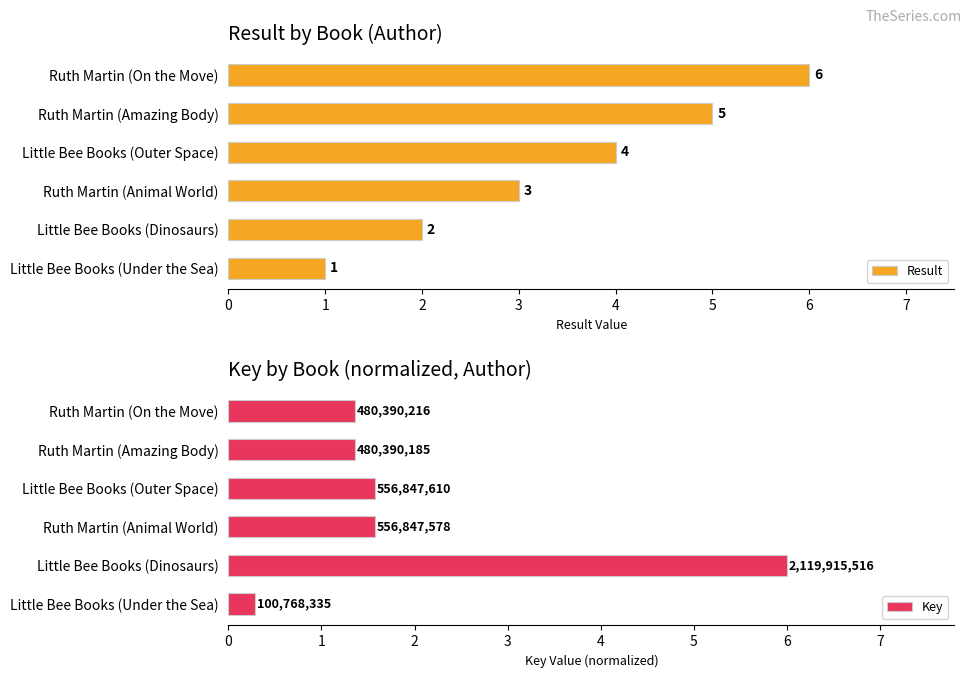

Is it true that Result equals 1 at Little Bee Books (Dinosaurs)?

False